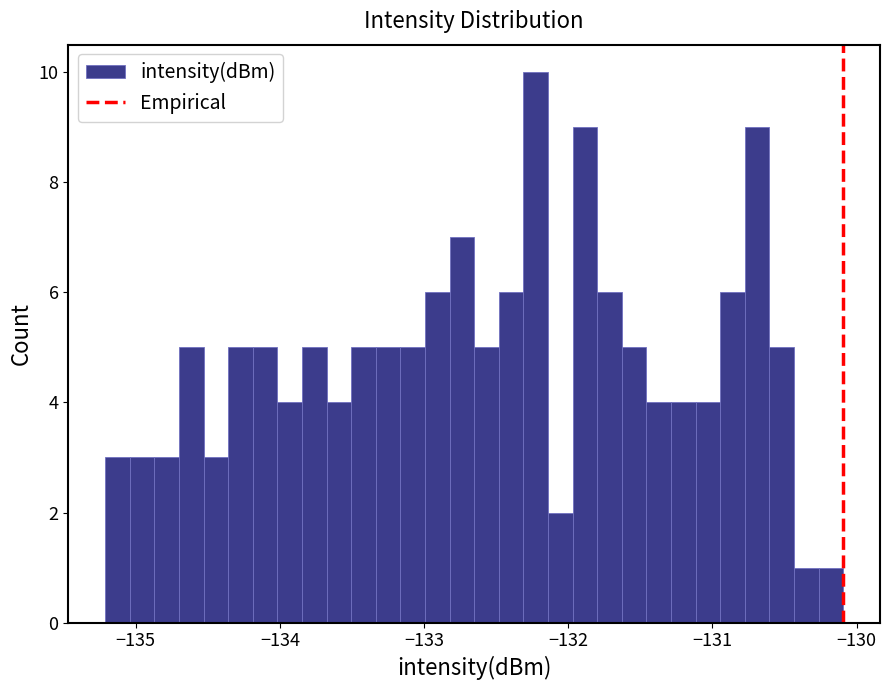

Read against the x-axis, roughly where is the centre of the tallest bar?

-132.2